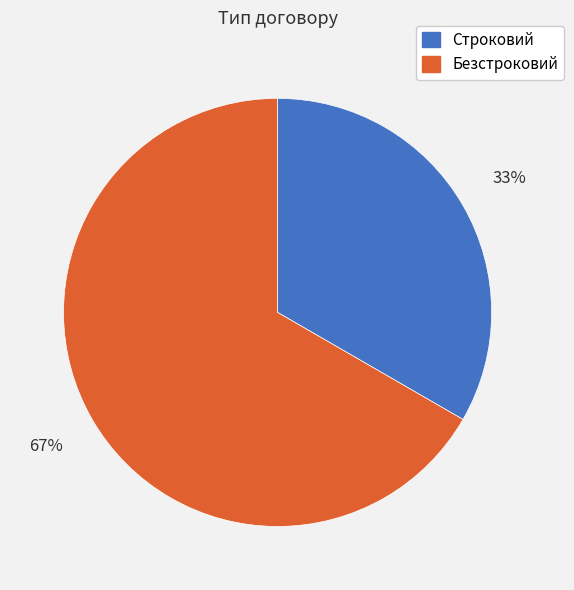

To the nearest percent, what portion does Безстроковий represent?

67%